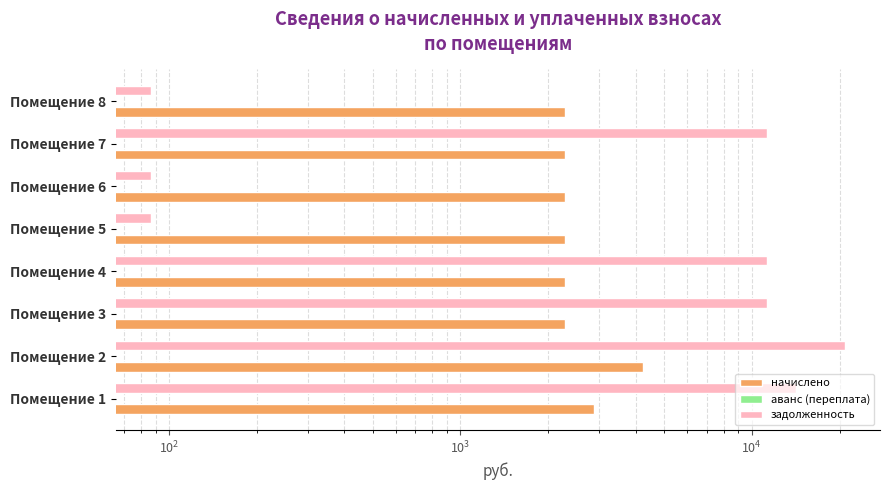

Reading right to left, extract all data points from this chart.

начислено: 2286.6	2286.6	2286.6	2286.6	2286.6	2286.6	4228.2	2867.4
аванс (переплата): 0.2	0.2	0.2	0.2	0.2	0.2	0.2	0.2
задолженность: 86.6	11320.2	86.6	86.6	11320.2	11320.2	20932.2	14195.4